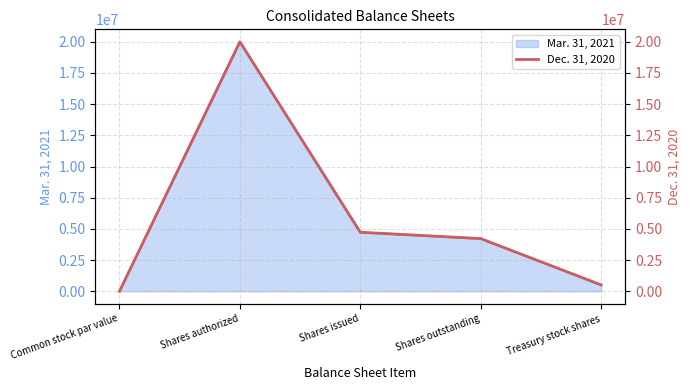

The Mar. 31, 2021 series shows 7905750 at Shares authorized. True or false?

False